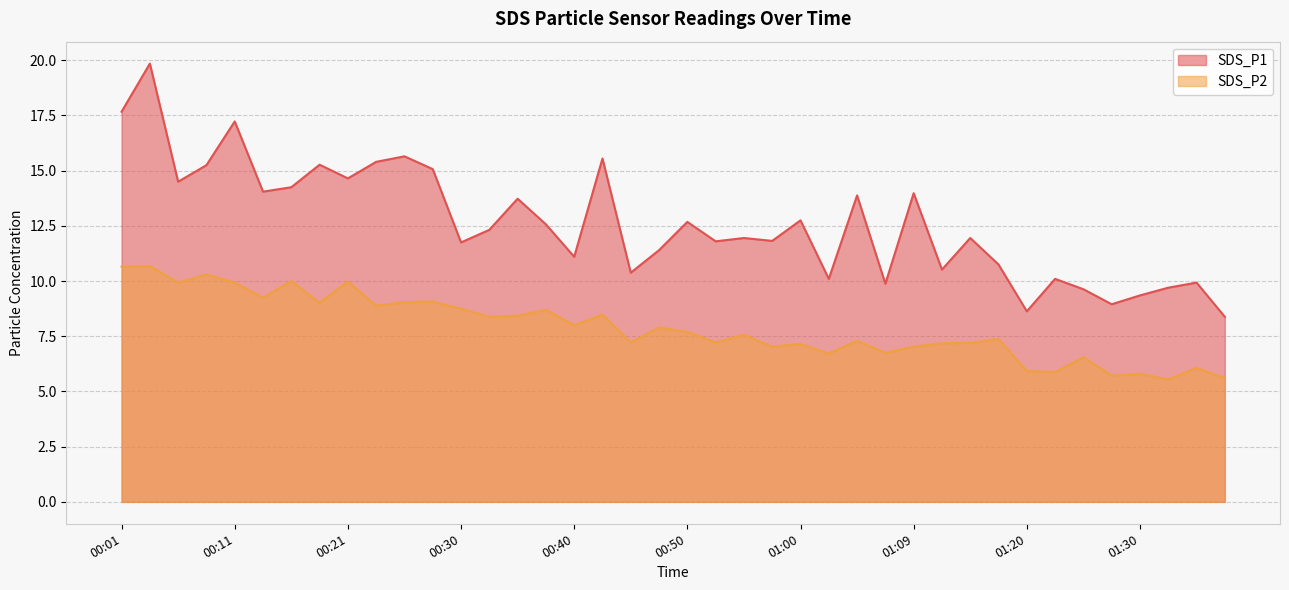

Where is SDS_P1 nearest to the value 14?

01:09